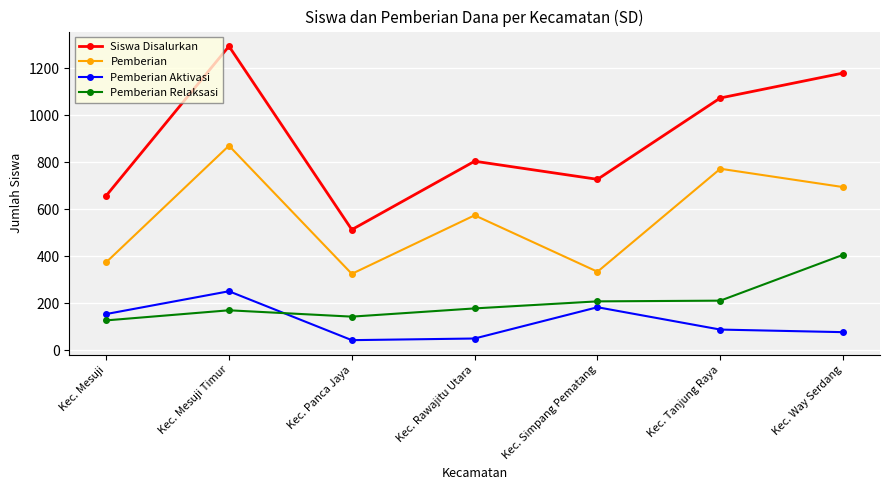

The value of Siswa Disalurkan at Kec. Simpang Pematang is 728. True or false?

True